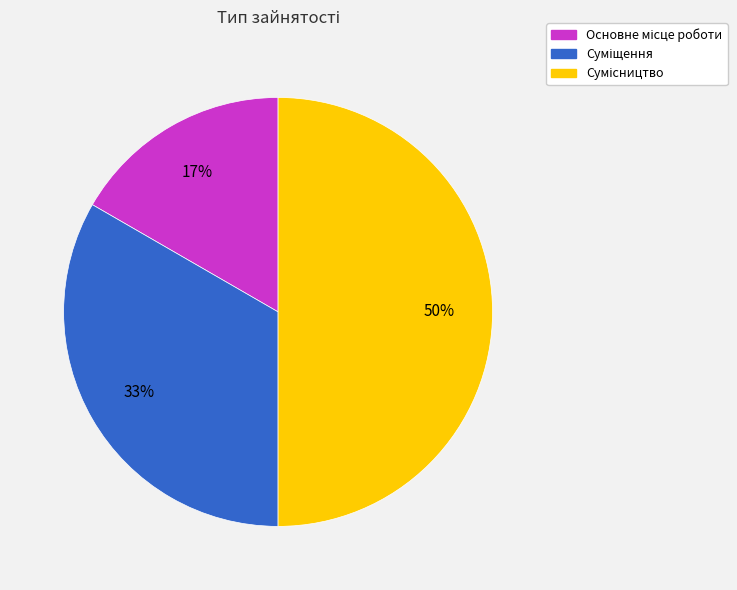

To the nearest percent, what is the average slice percentage?

33%